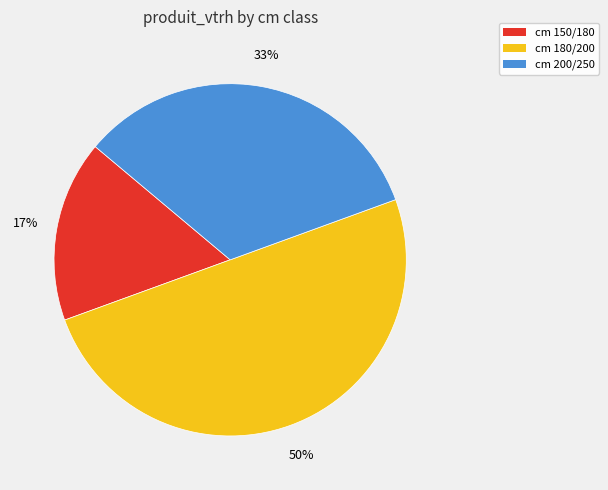

The cm 150/180 slice represents 29% of the pie. True or false?

False